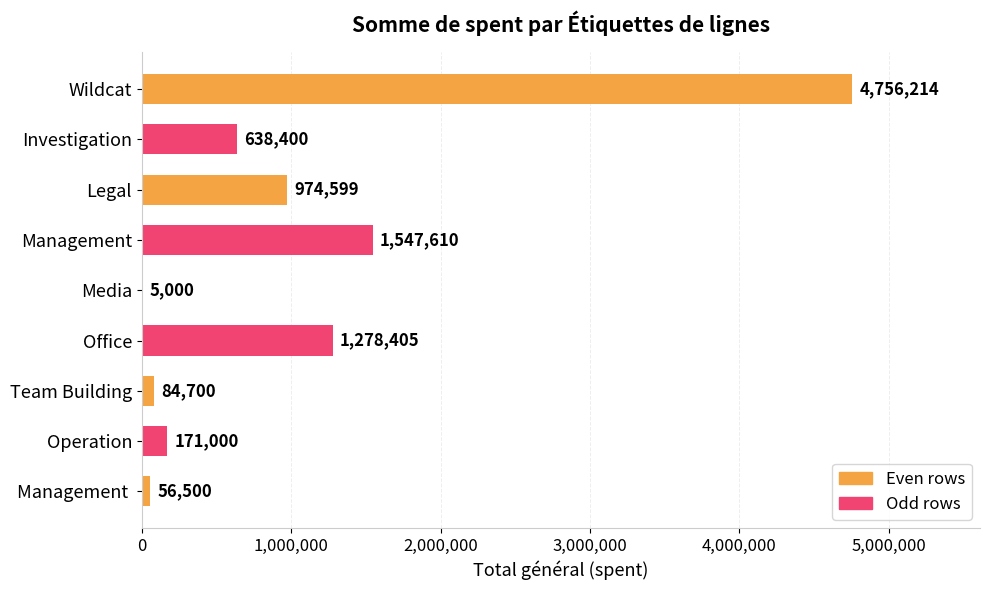

Reading top to bottom, what are all the values shown in this chart?

Wildcat=4756214	Investigation=638400	Legal=974599	Management=1547610	Media=5000	Office=1278405	Team Building=84700	Operation=171000	Management =56500